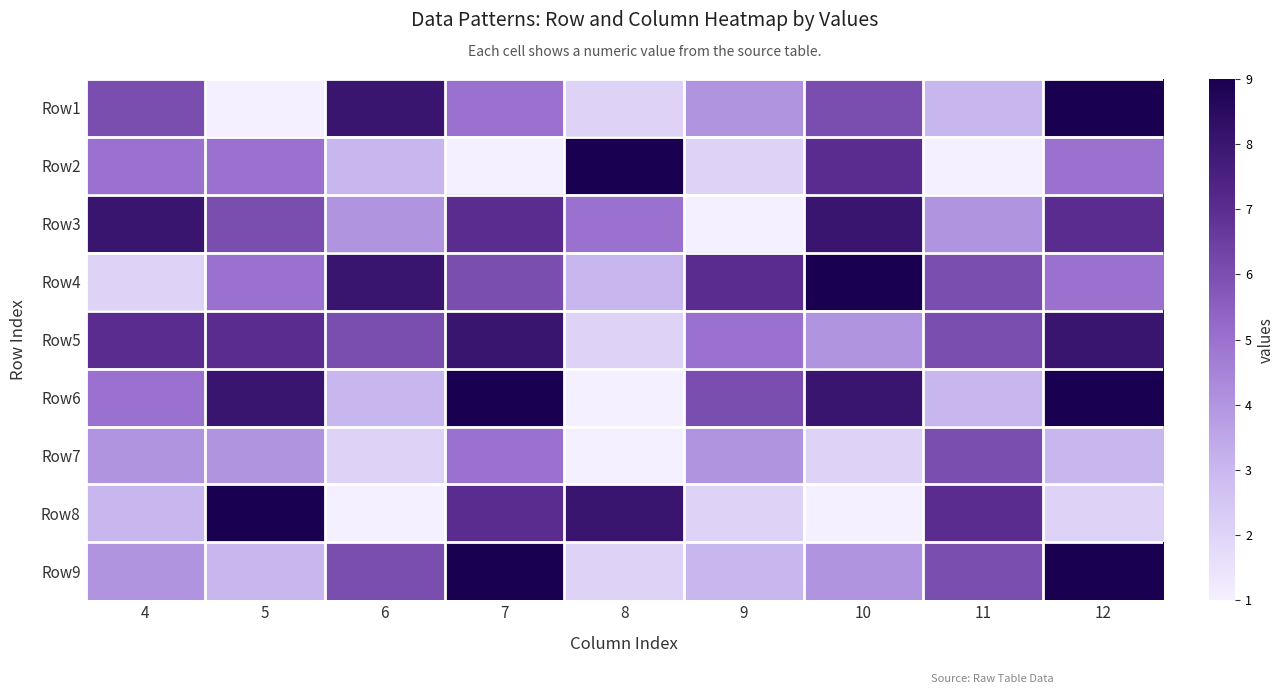

Reading left to right, extract all data points from this chart.

Row1: 4=6	5=1	6=8	7=5	8=2	9=4	10=6	11=3	12=9
Row2: 4=5	5=5	6=3	7=1	8=9	9=2	10=7	11=1	12=5
Row3: 4=8	5=6	6=4	7=7	8=5	9=1	10=8	11=4	12=7
Row4: 4=2	5=5	6=8	7=6	8=3	9=7	10=9	11=6	12=5
Row5: 4=7	5=7	6=6	7=8	8=2	9=5	10=4	11=6	12=8
Row6: 4=5	5=8	6=3	7=9	8=1	9=6	10=8	11=3	12=9
Row7: 4=4	5=4	6=2	7=5	8=1	9=4	10=2	11=6	12=3
Row8: 4=3	5=9	6=1	7=7	8=8	9=2	10=1	11=7	12=2
Row9: 4=4	5=3	6=6	7=9	8=2	9=3	10=4	11=6	12=9